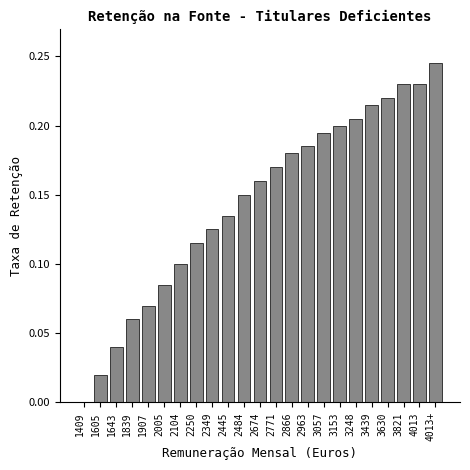

Which has a higher value, 2250 or 2963?

2963